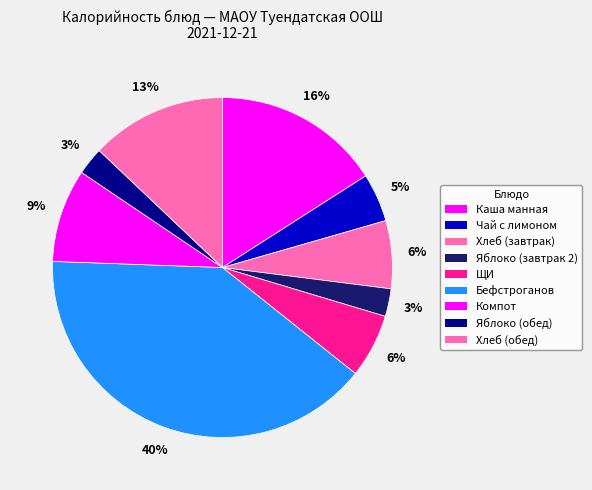

How many slices are in this pie chart?

9